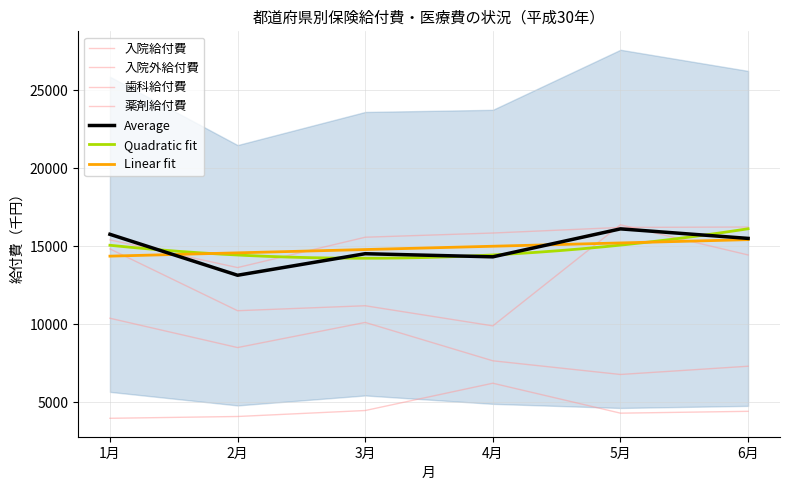

What is the label of the 6th point from the left?

6月